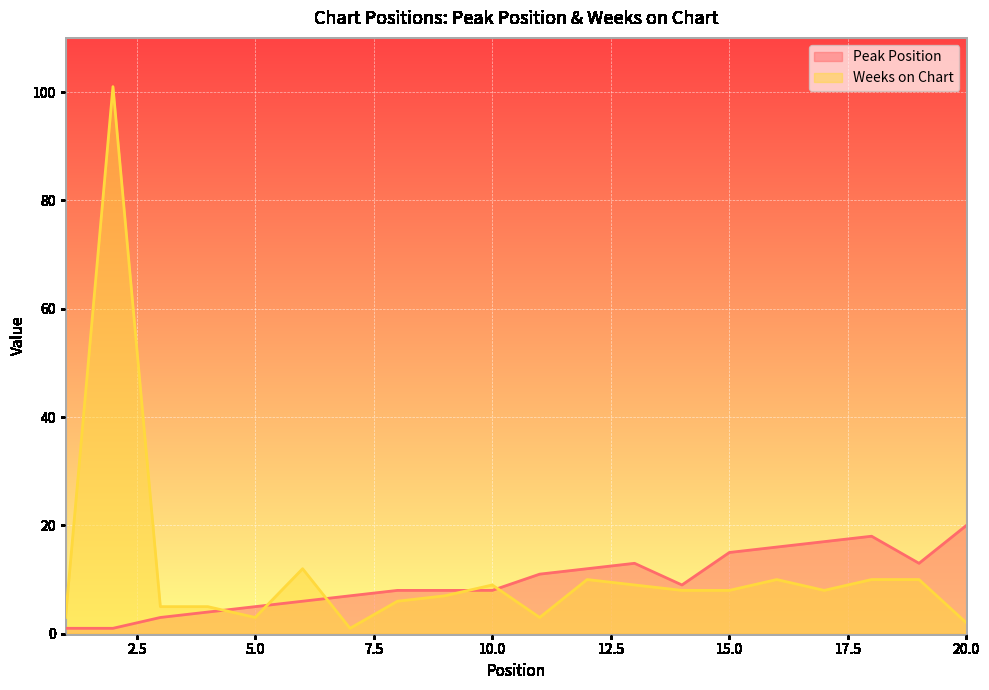

What is the value of the Peak Position point at the 13th from the left?

13